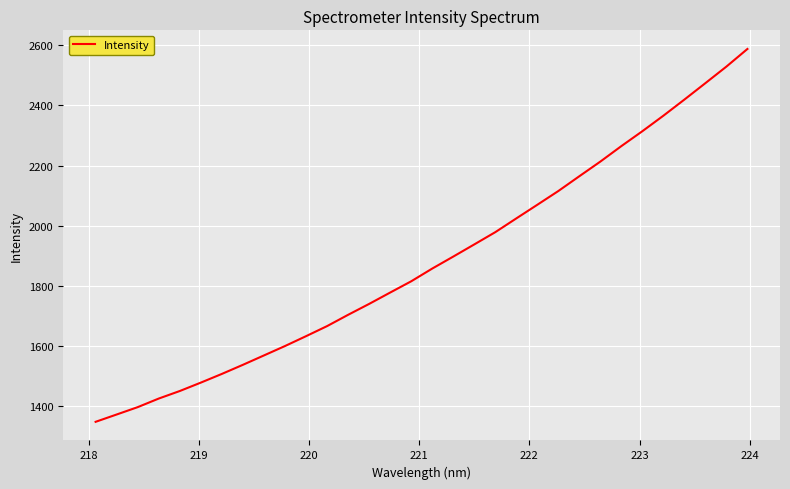

What is the sum of all values?

60221.1